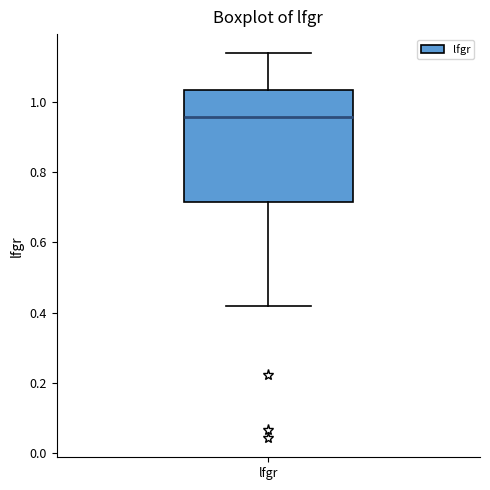

Where is the lower edge of the box for lfgr on the y-axis? The values are not printed on the chart, so give them approximately, as read against the axis.

0.72